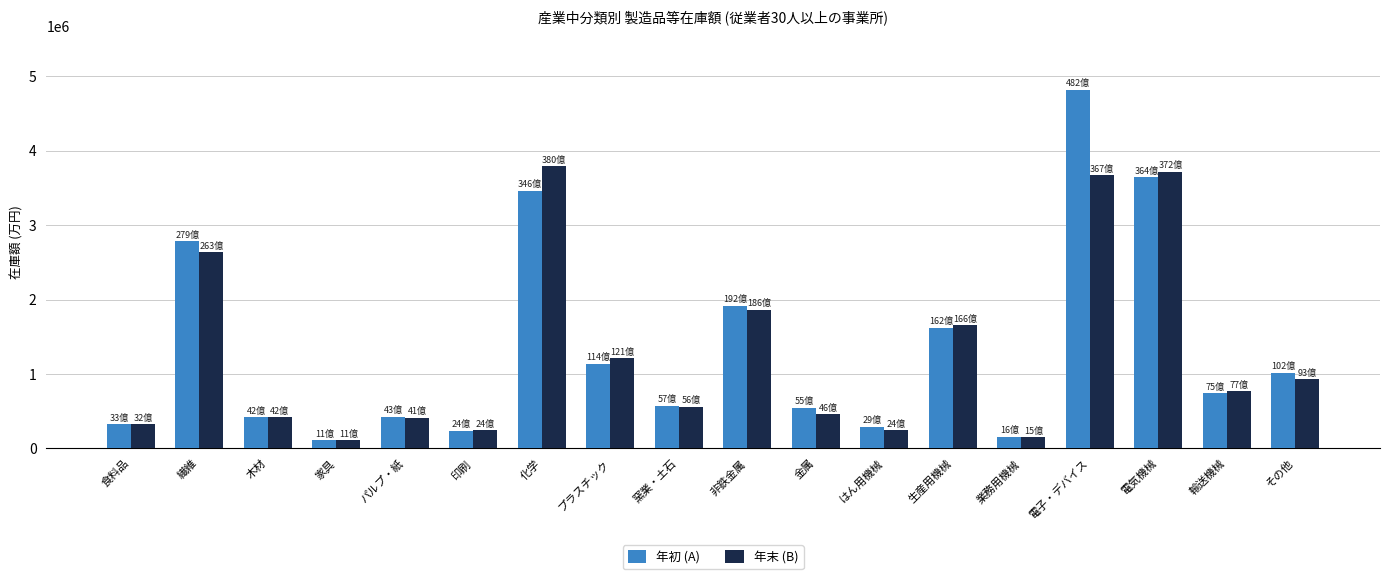

Is it true that 年末 (B) equals 3798281 at 化学?

True